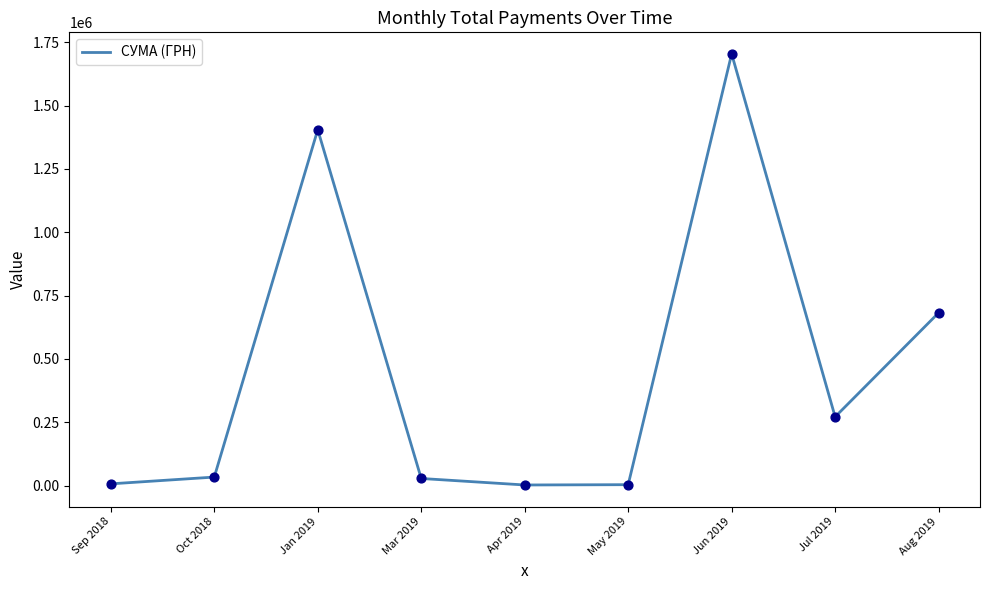

What is the change in value from Oct 2018 to Aug 2019?

+648524.8